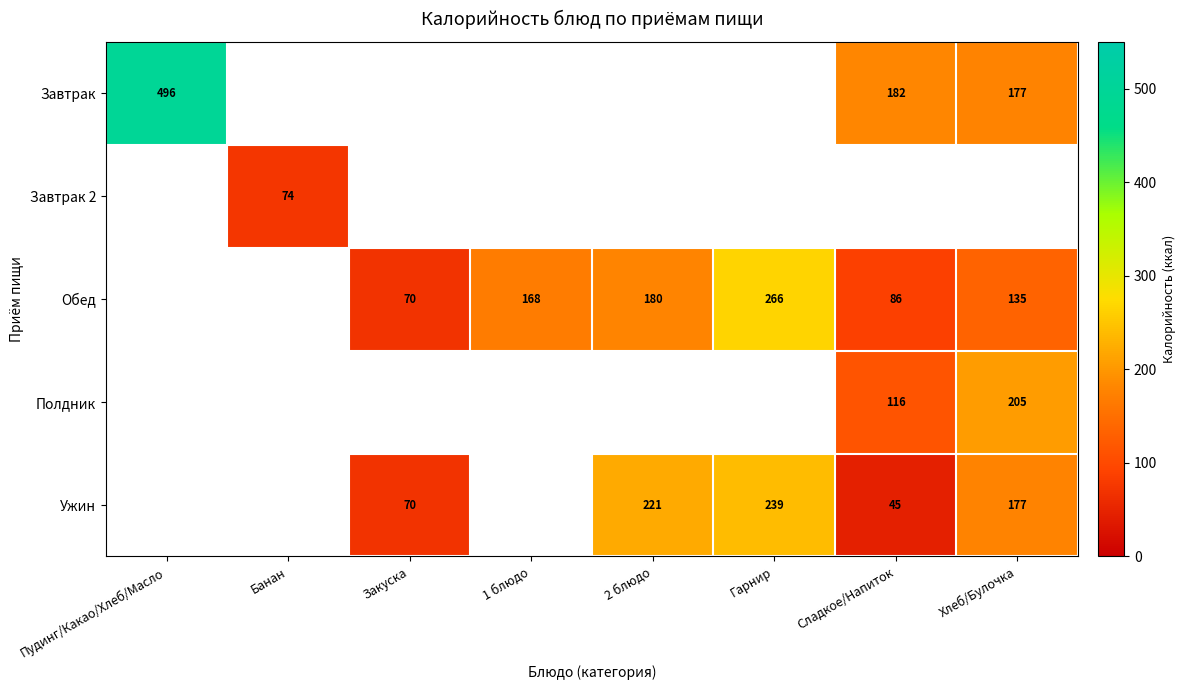

Between Гарнир and Пудинг/Какао/Хлеб/Масло, which is larger?

Пудинг/Какао/Хлеб/Масло